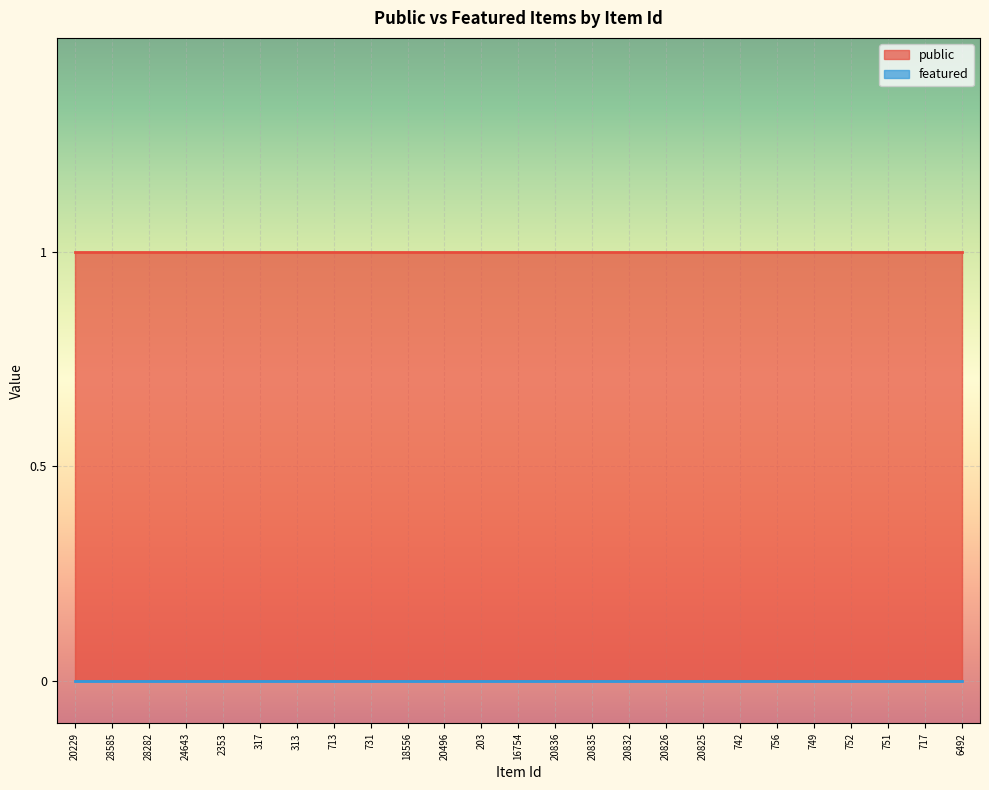

At how many categories does at least one series exceed 0?

25